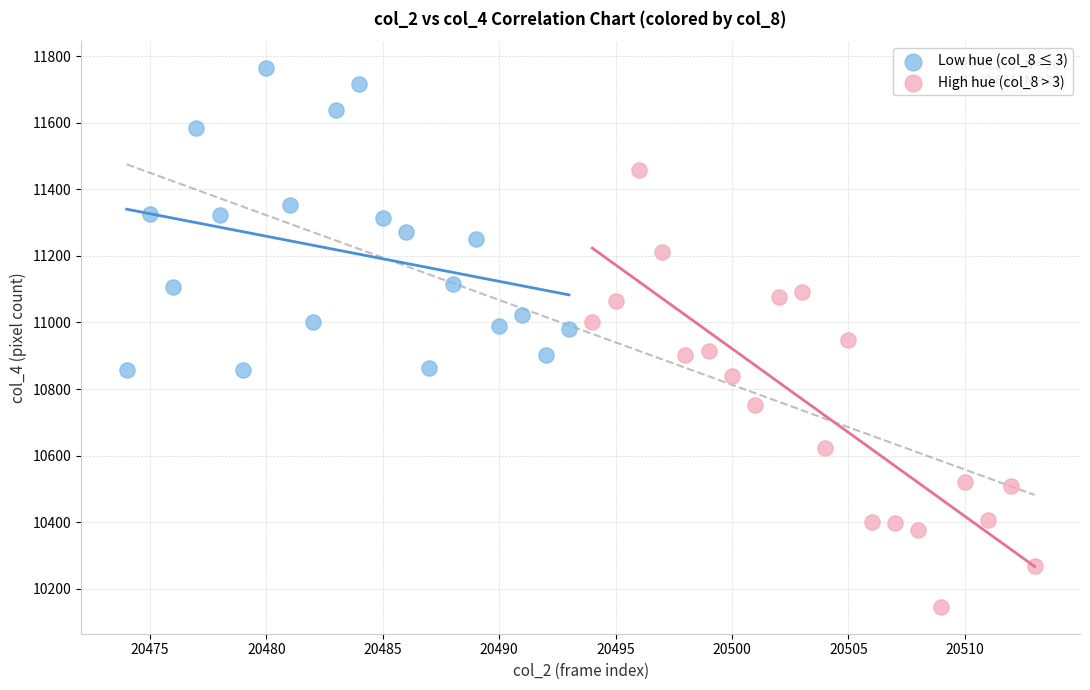

Which series has the largest Y range (max minus min)?

High hue (col_8 > 3)